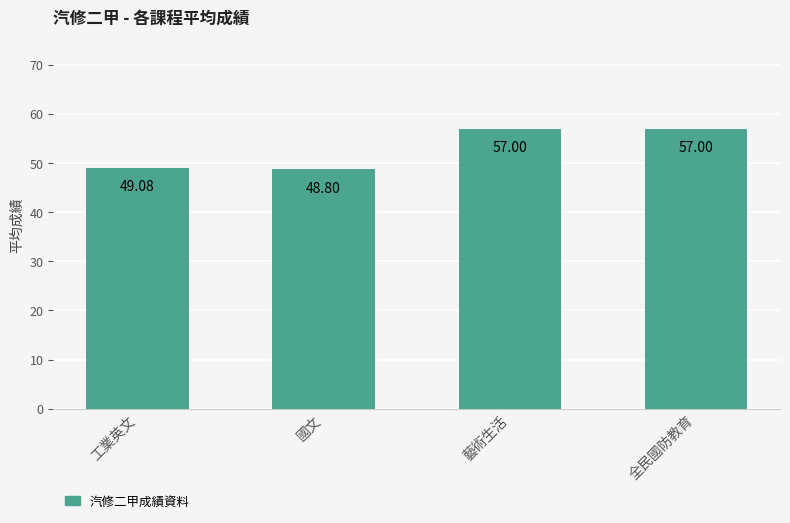

Where is the data nearest to the value 52?

工業英文